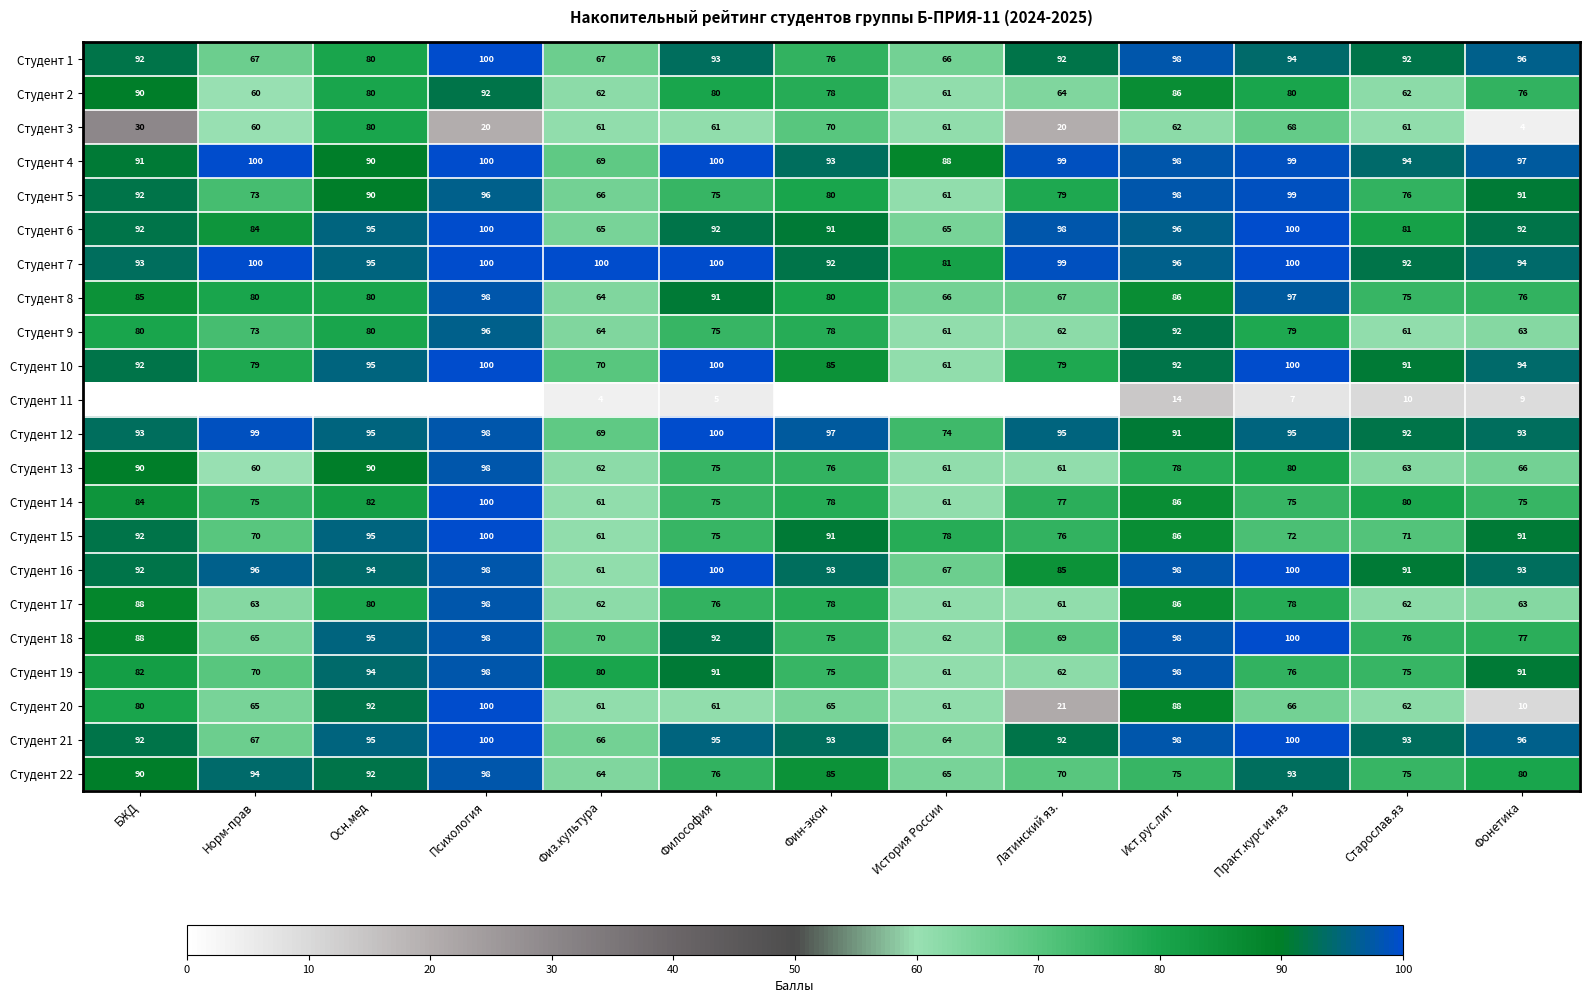

How many distinct data groups are displayed?

22